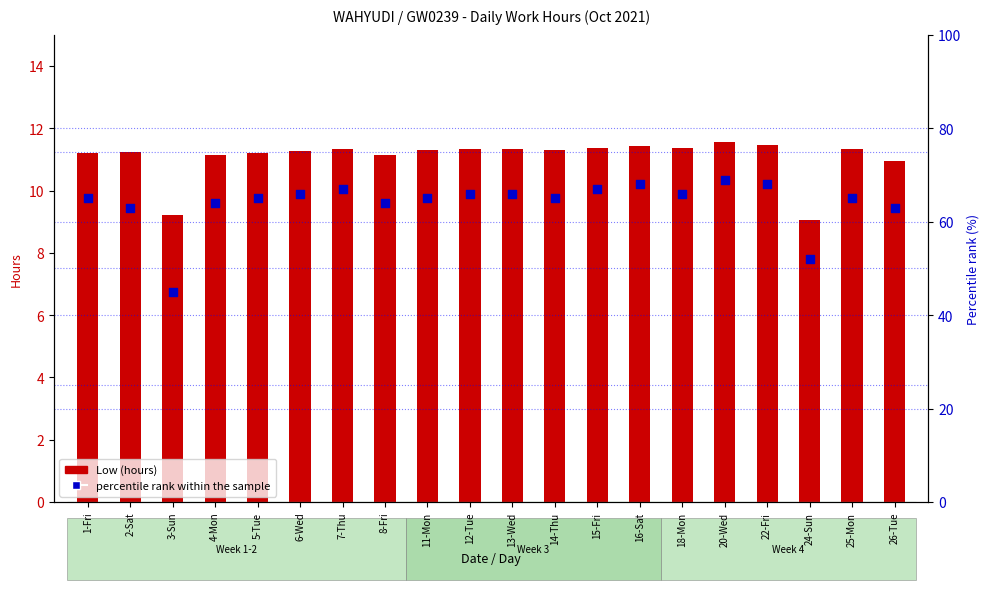

Which series contains the lowest Y value?

Low (hours)